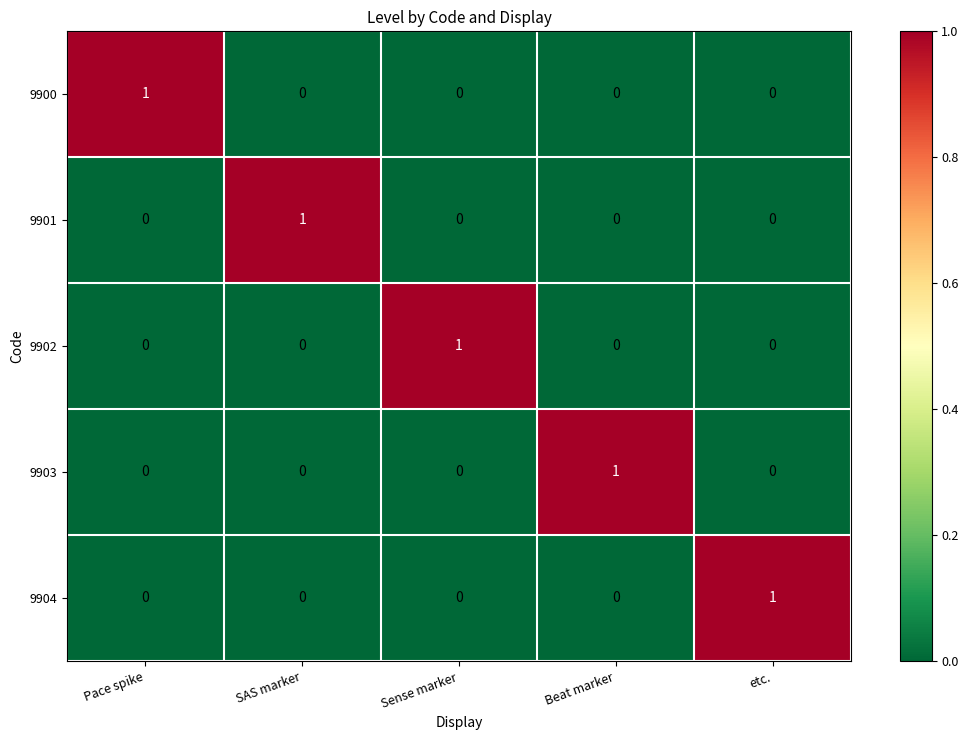

Which category has the highest value in the 9901 series?

SAS marker